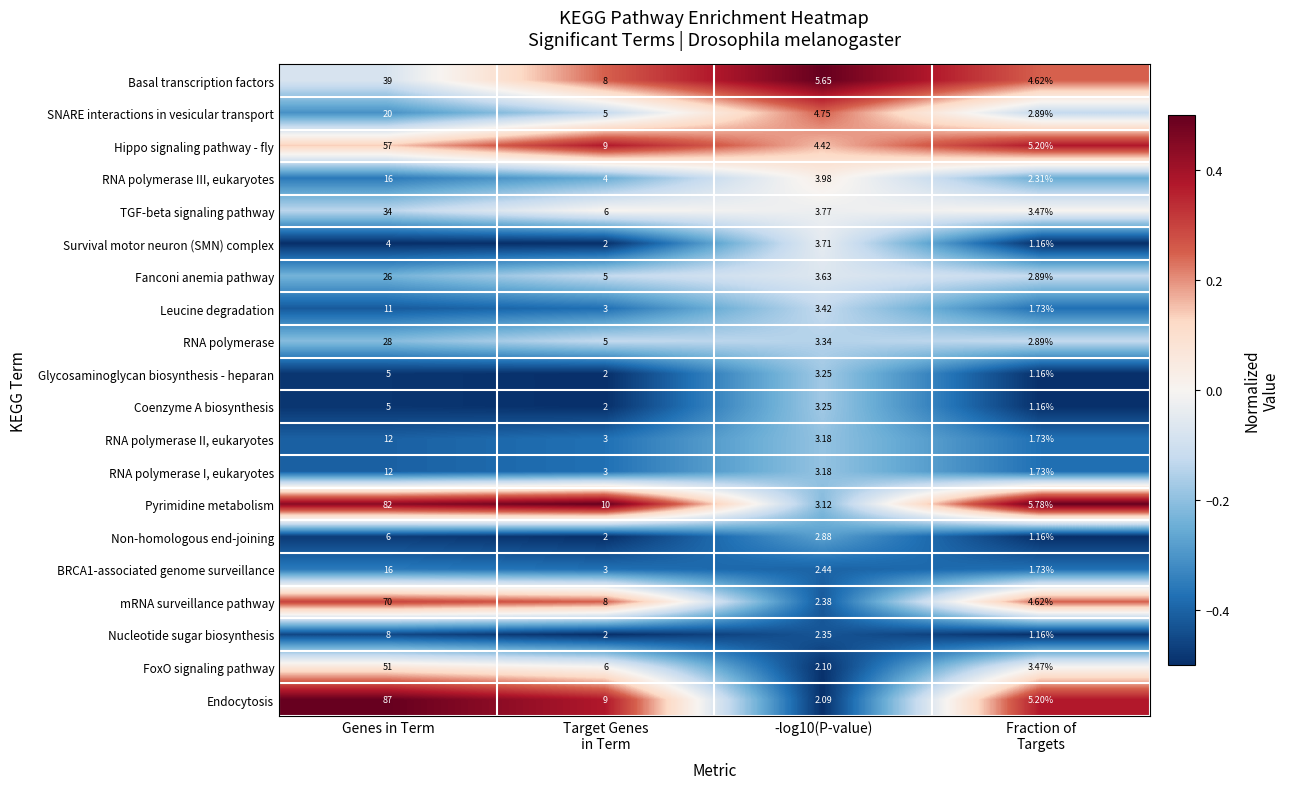

Where does the RNA polymerase III, eukaryotes series first go above 4?

Genes in Term